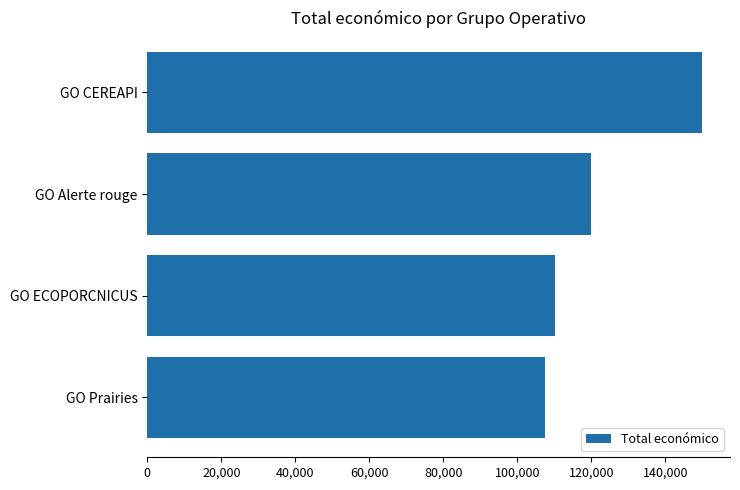

At which label is the value closest to 128777?

GO Alerte rouge